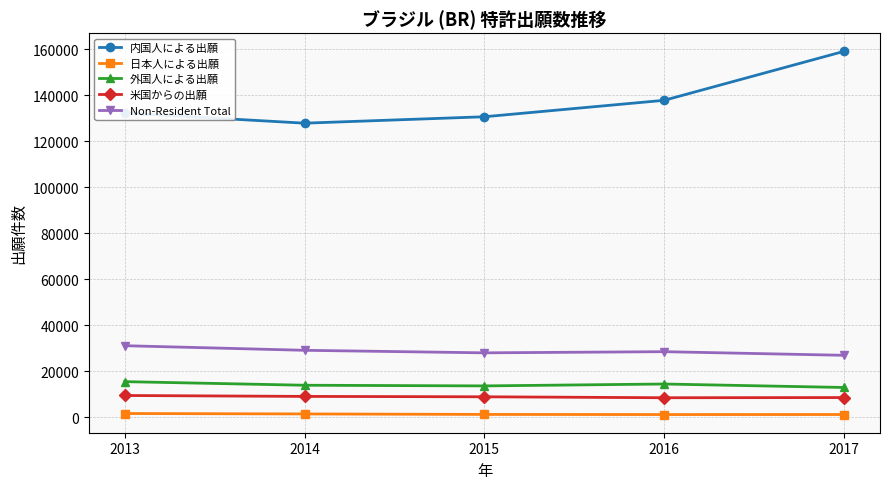

True or false: 外国人による出願 has more than 1 interior local peaks.

False